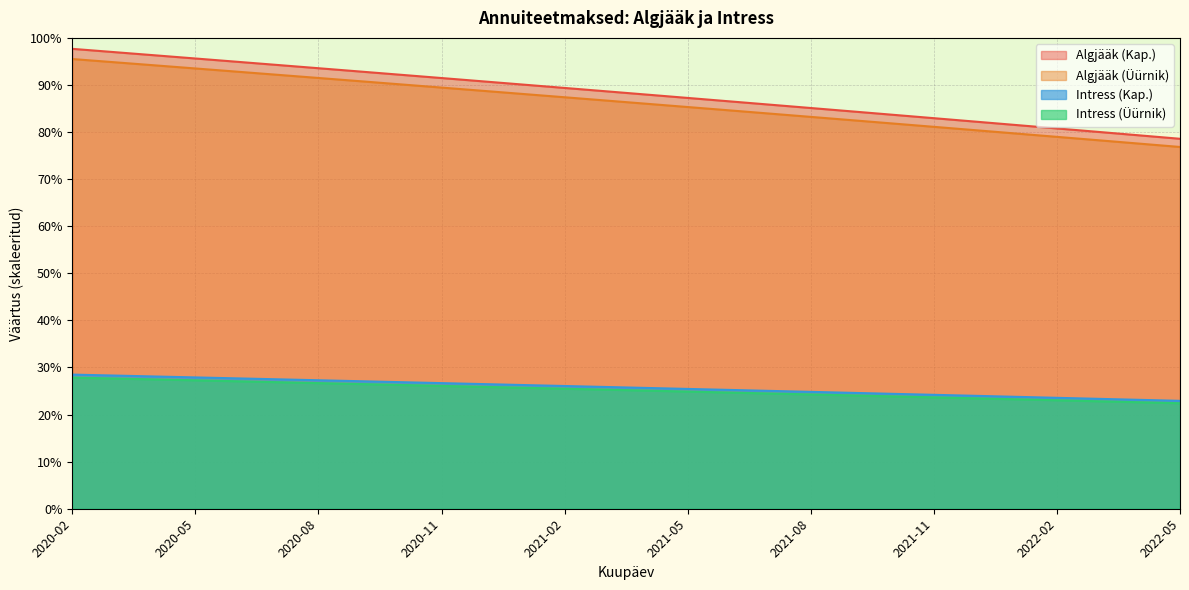

What are all the series names shown in the legend?

Algjääk (Kap.), Algjääk (Üürnik), Intress (Kap.), Intress (Üürnik)